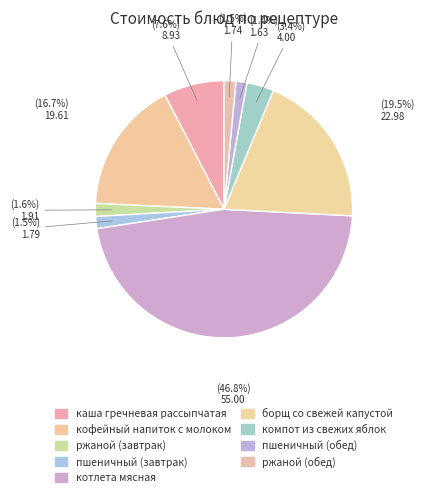

Rank the categories by value from lowest to highest.

пшеничный (обед), ржаной (обед), пшеничный (завтрак), ржаной (завтрак), компот из свежих яблок, каша гречневая рассыпчатая, кофейный напиток с молоком, борщ со свежей капустой, котлета мясная